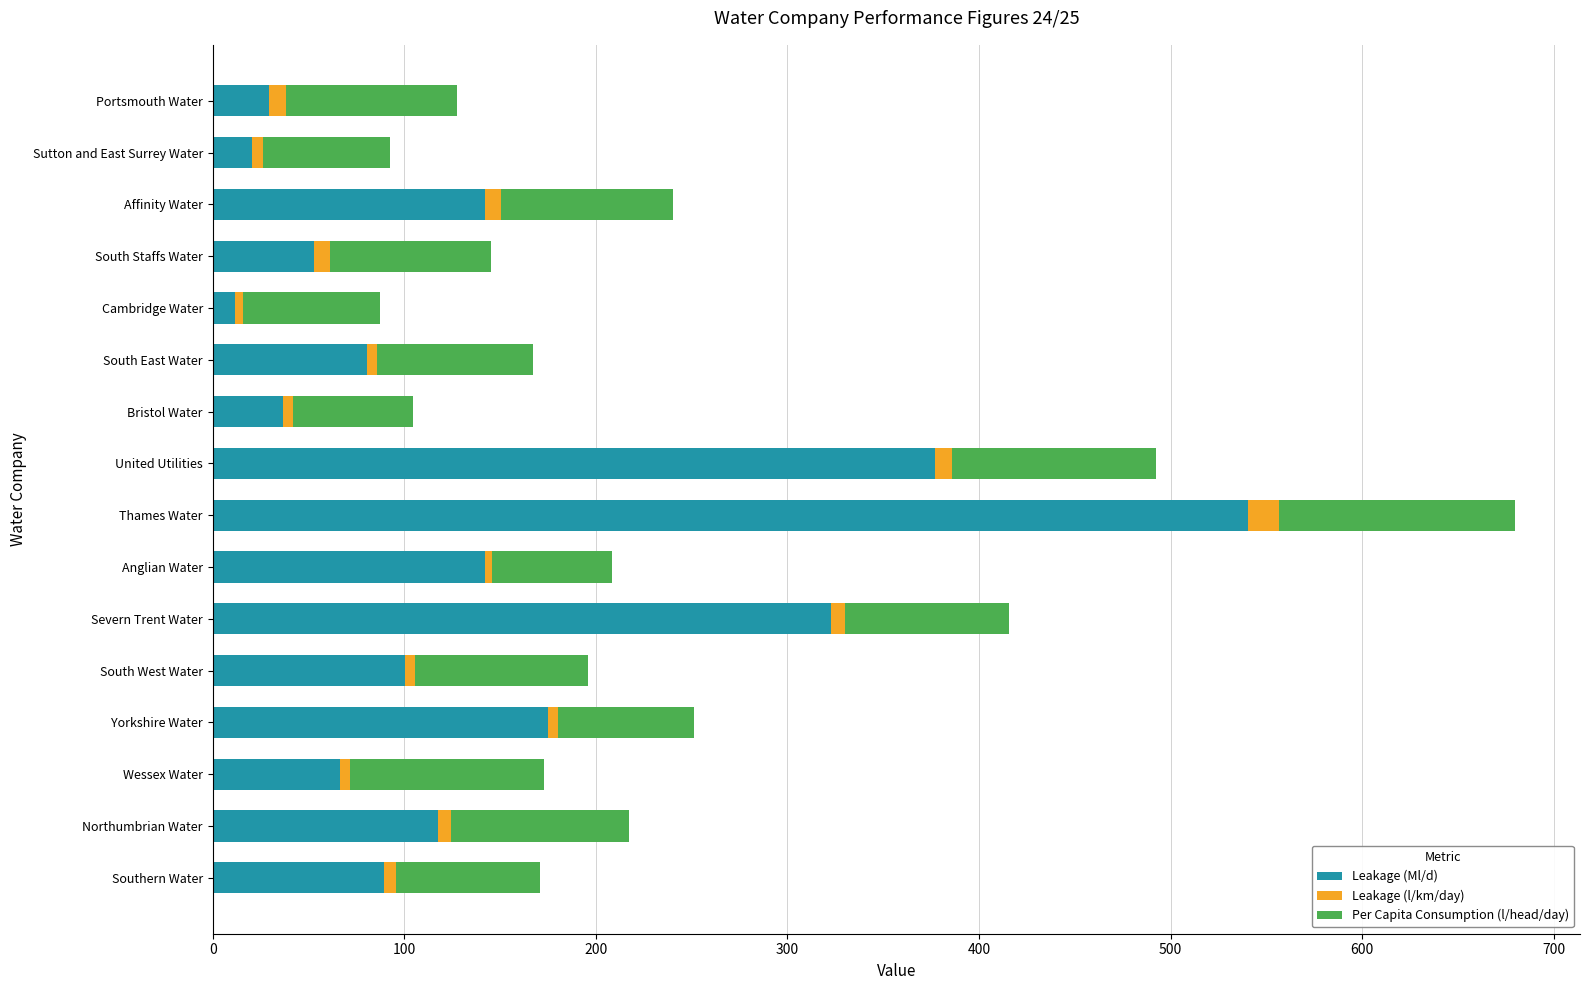

Which category has the highest value in the Leakage (Ml/d) series?

Thames Water